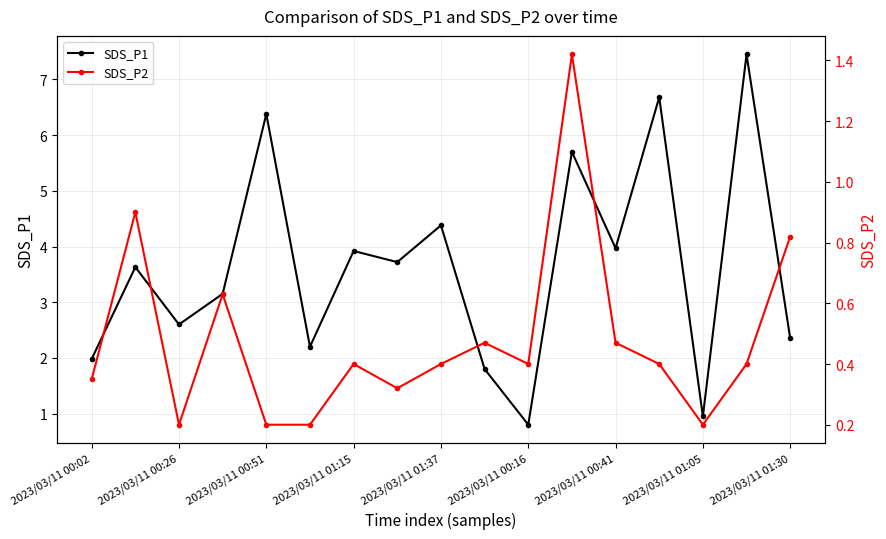

Reading left to right, extract all data points from this chart.

SDS_P1: 2.0	3.6	2.6	3.1	6.4	2.2	3.9	3.7	4.4	1.8	0.8	5.7	4.0	6.7	0.9	7.5	2.4
SDS_P2: 0.3	0.9	0.2	0.6	0.2	0.2	0.4	0.3	0.4	0.5	0.4	1.4	0.5	0.4	0.2	0.4	0.8